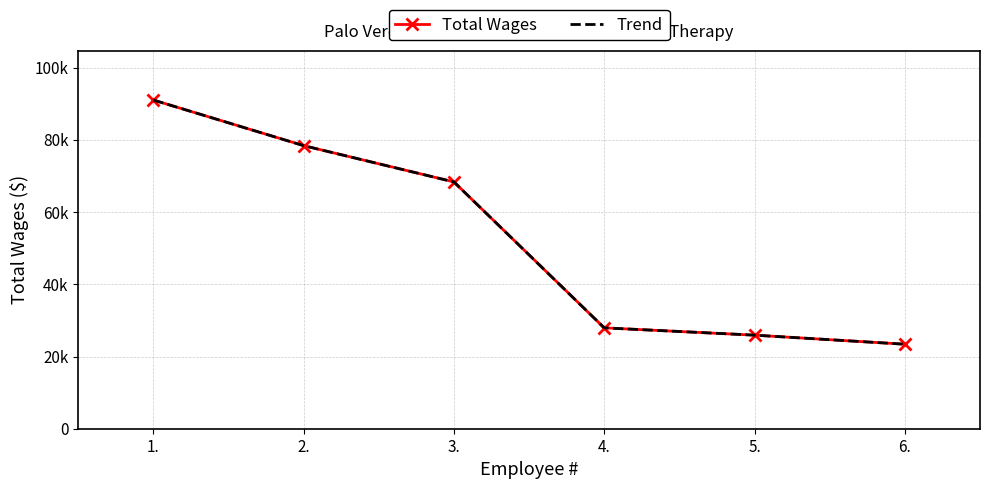

True or false: Trend has more than 1 points higher than both neighbors.

False